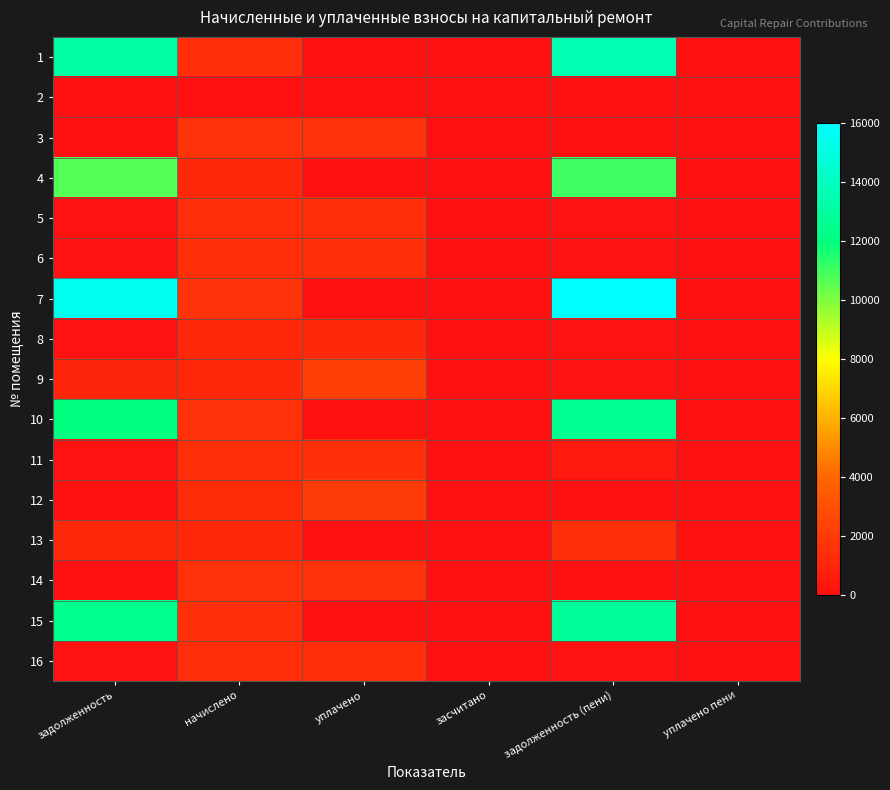

Rank the series at начислено from lowest to highest value.

2, 4, 9, 13, 8, 12, 1, 5, 16, 15, 11, 6, 10, 14, 7, 3